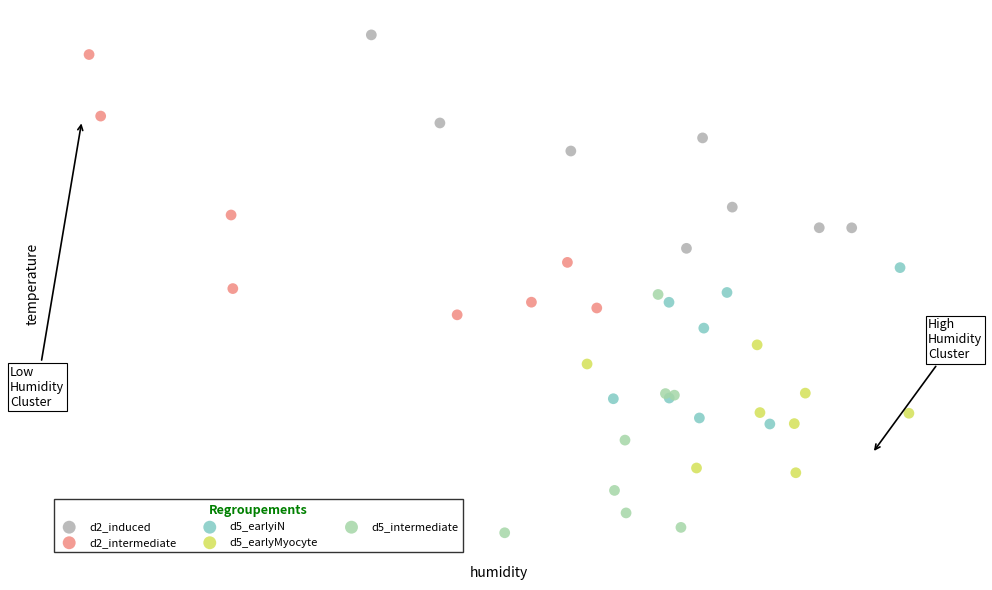

Which series contains the lowest Y value?

d5_intermediate